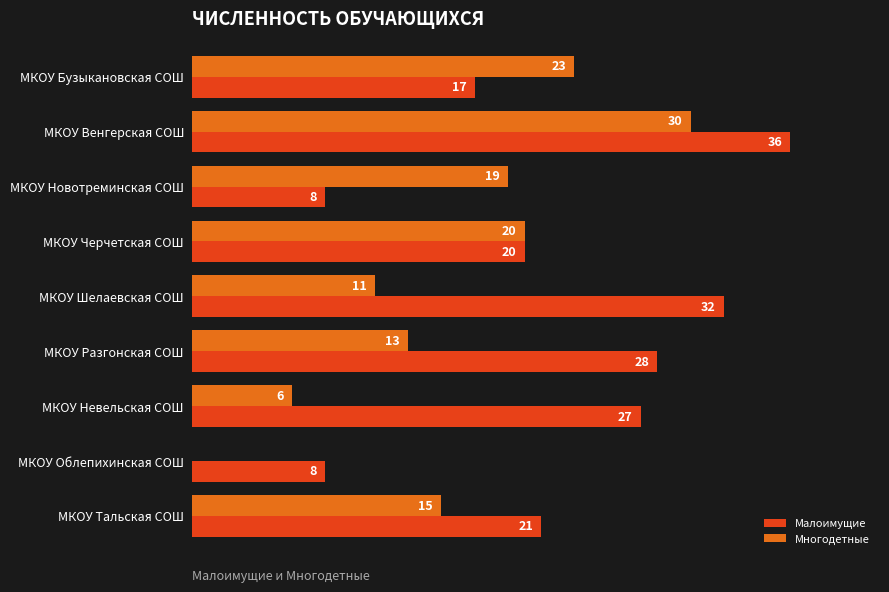

What are all the series names shown in the legend?

Малоимущие, Многодетные